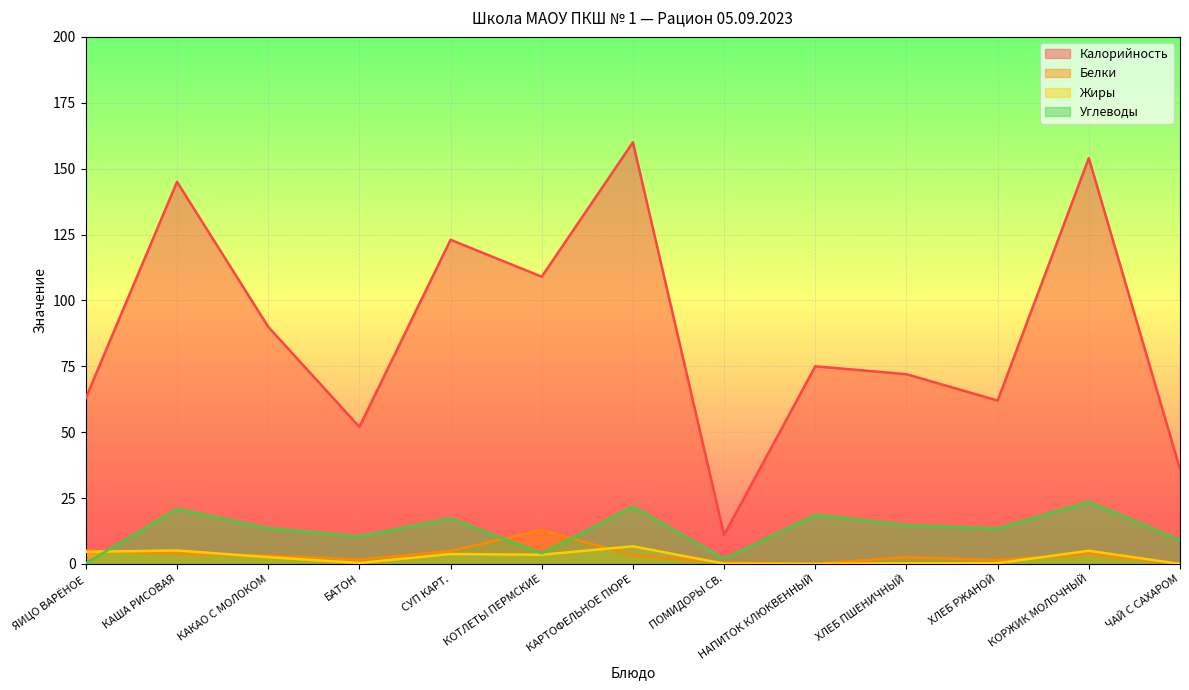

Which series has the largest range (max minus min)?

Калорийность